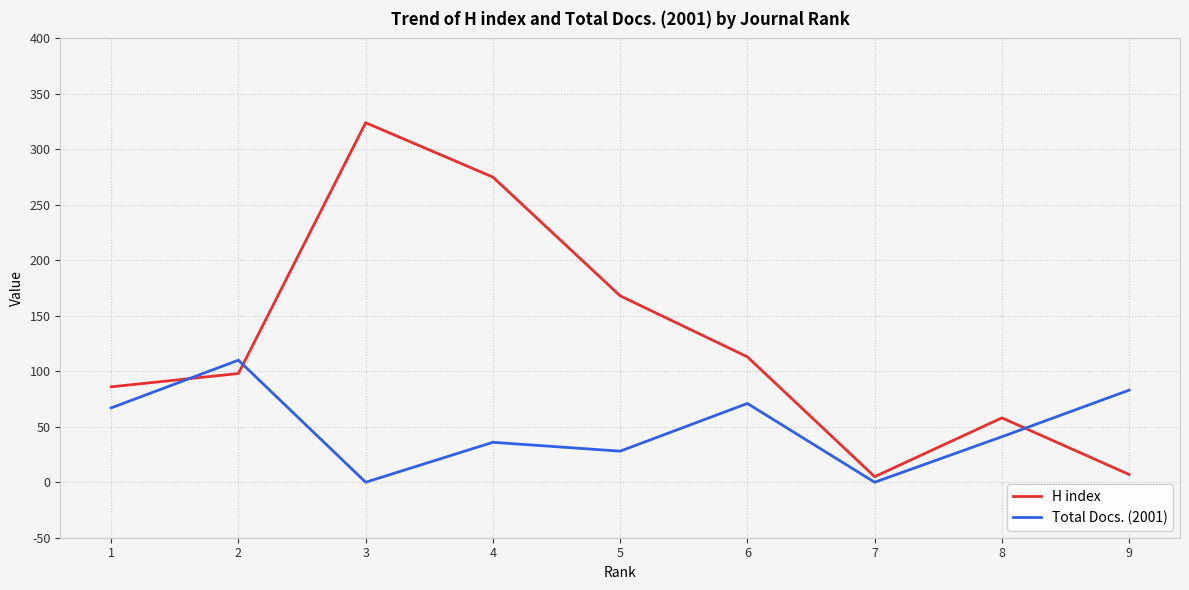

Where does the Total Docs. (2001) series first go above 41?

1